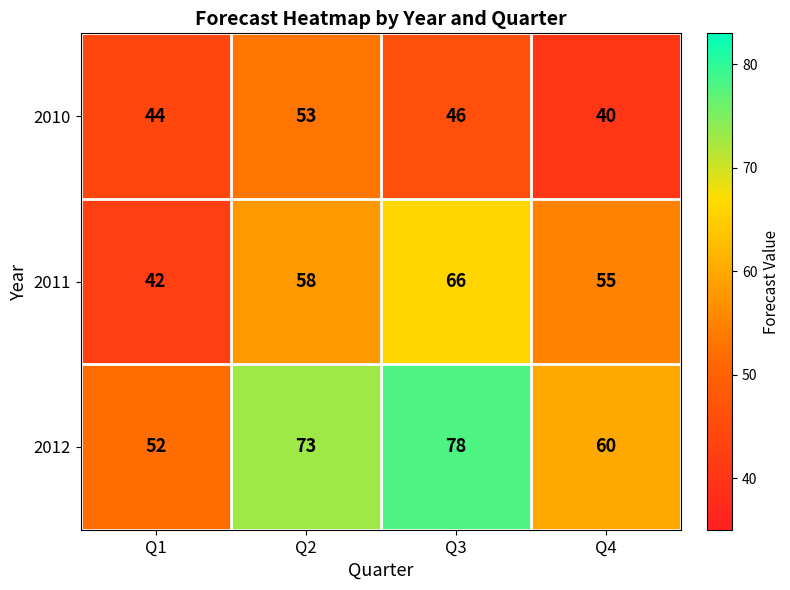

How many 2010 values are between 44 and 53?

3